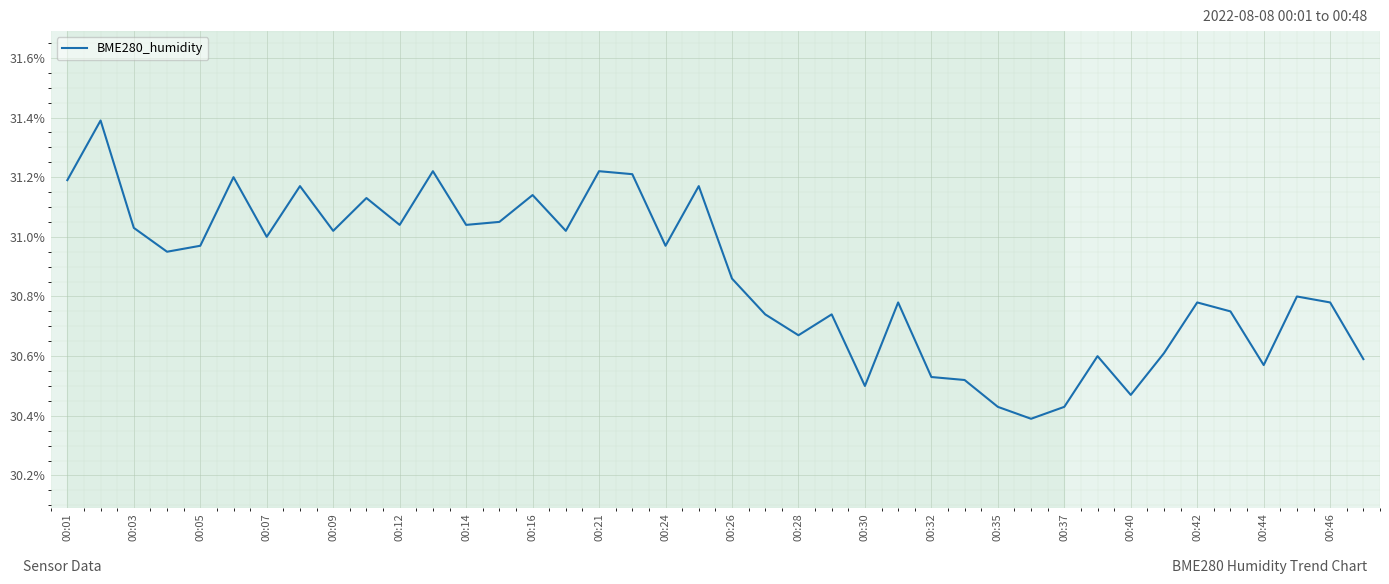

How many lines are shown in the chart?

1